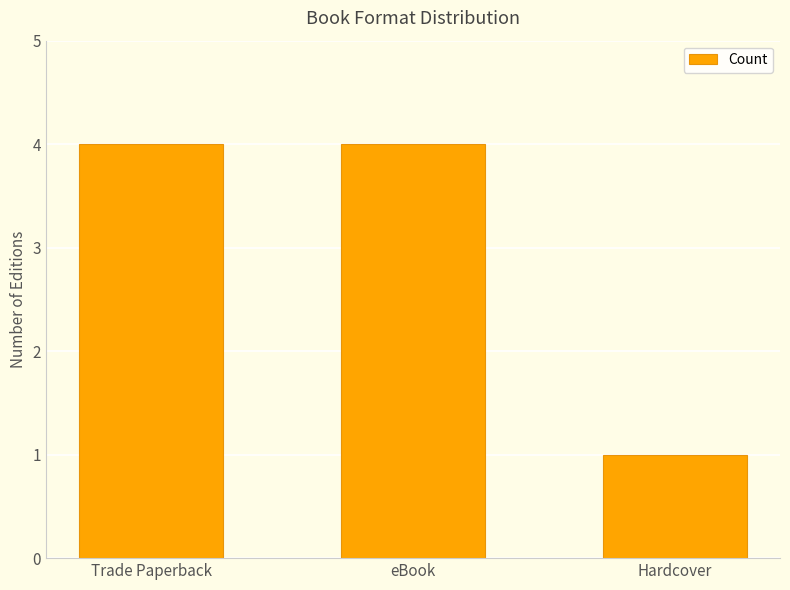

What is the label of the 3rd bar from the left?

Hardcover